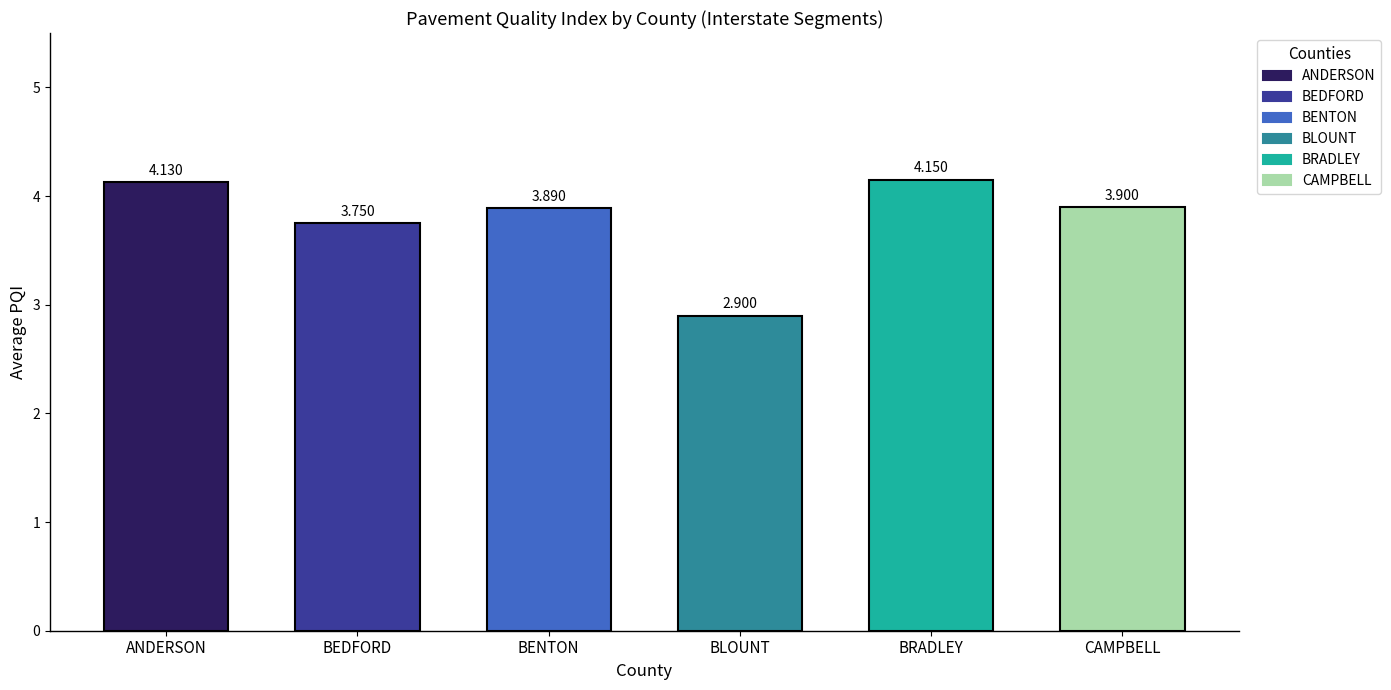

How many distinct data groups are displayed?

1